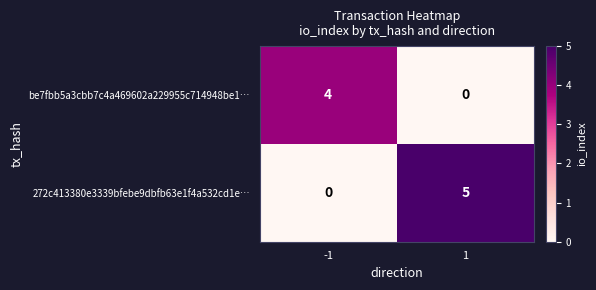

Is it true that be7fbb5a3cbb7c4a469602a229955c714948be1… equals 4 at -1?

True